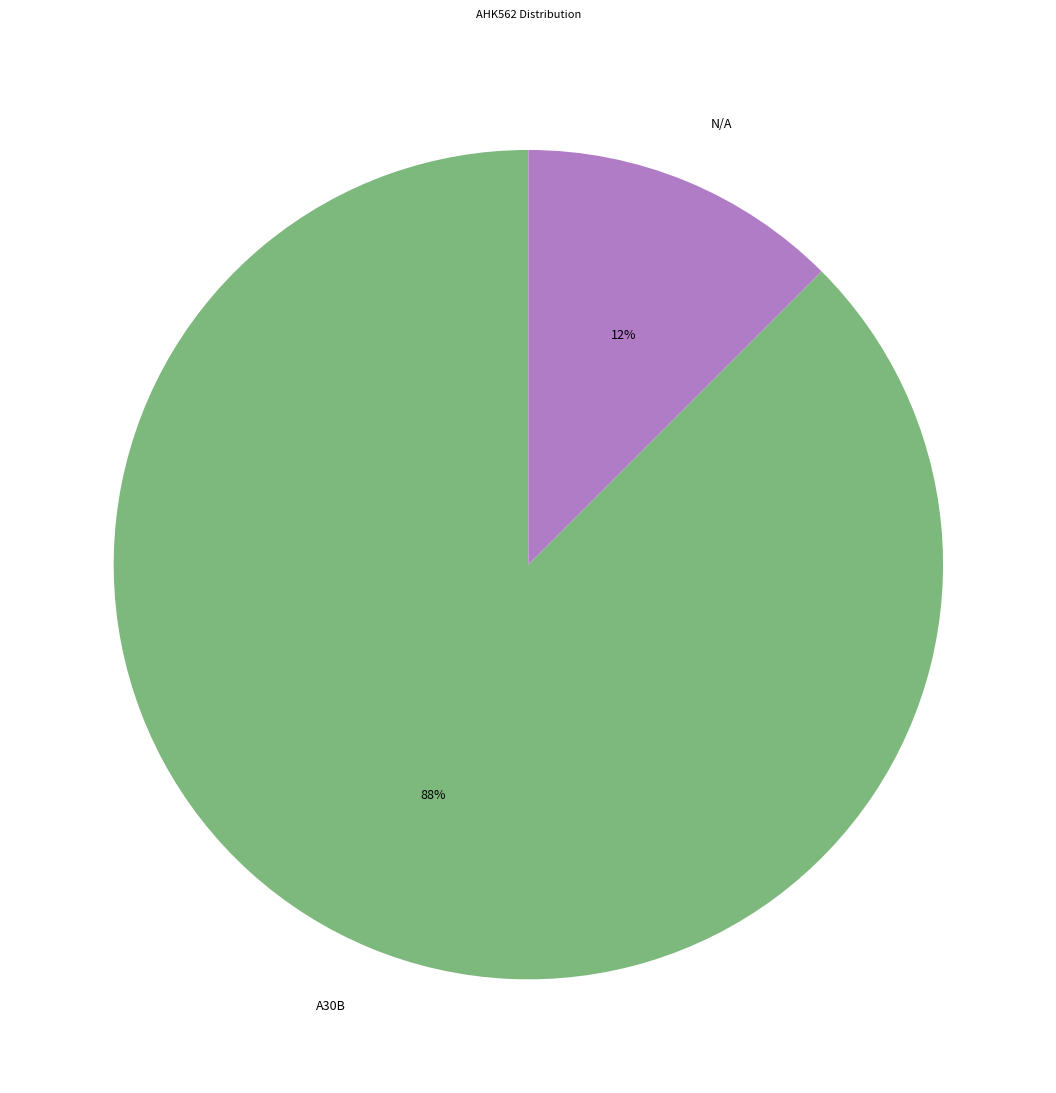

Which category has the smallest portion of the pie?

N/A